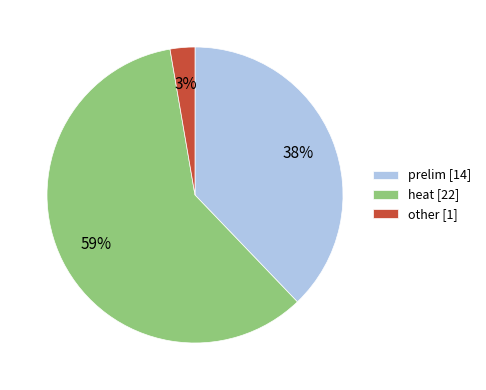

What is the smallest slice in the pie chart?

other [1]